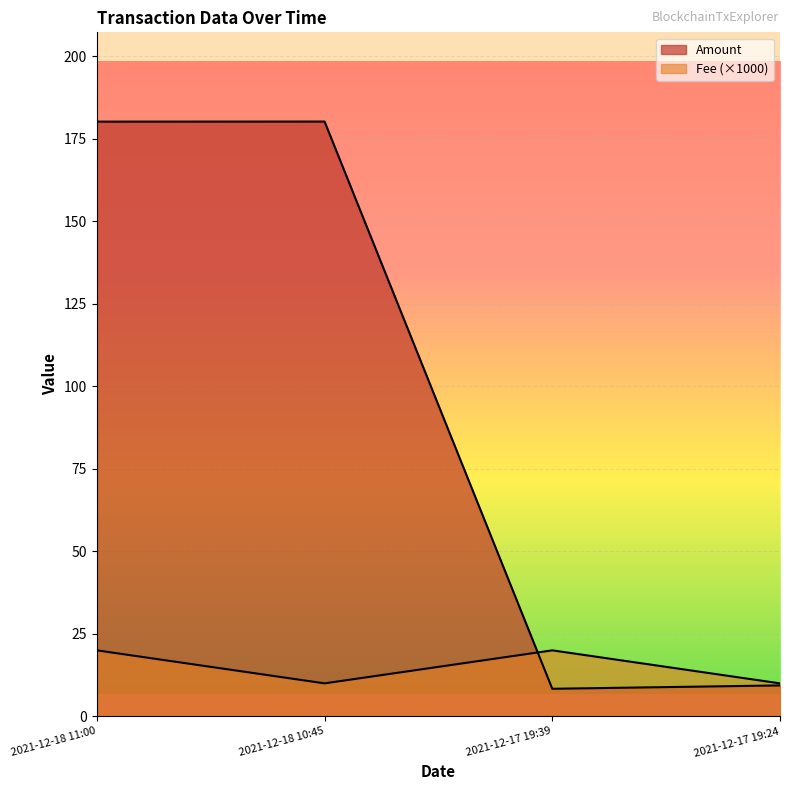

What position from the right is 2021-12-18 11:00?

4